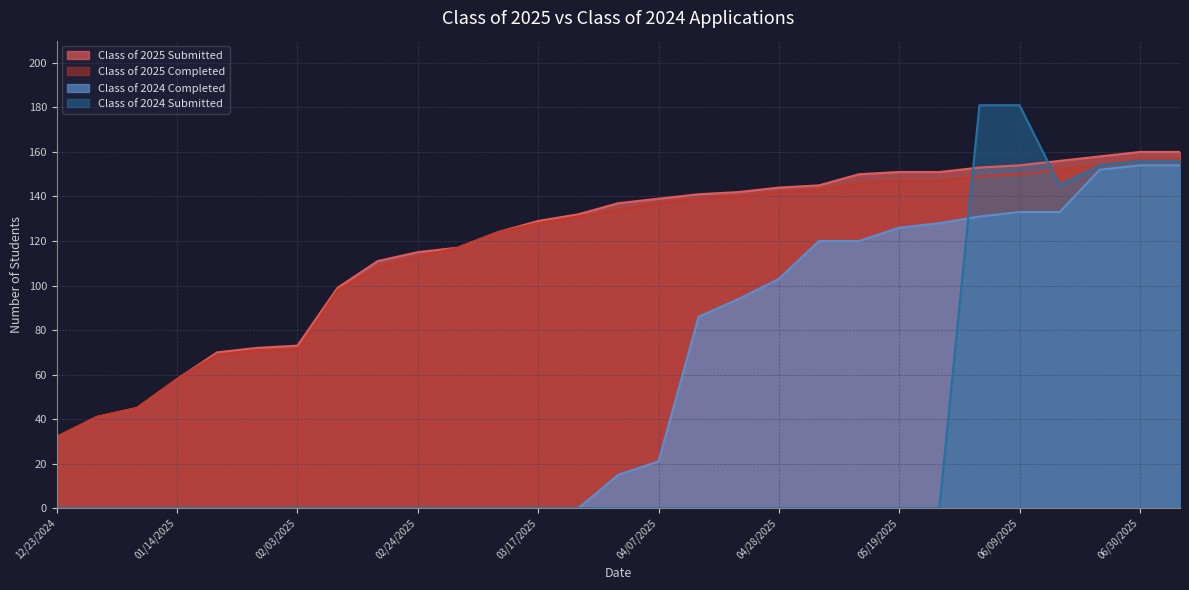

What position from the right is 04/21/2025?

12